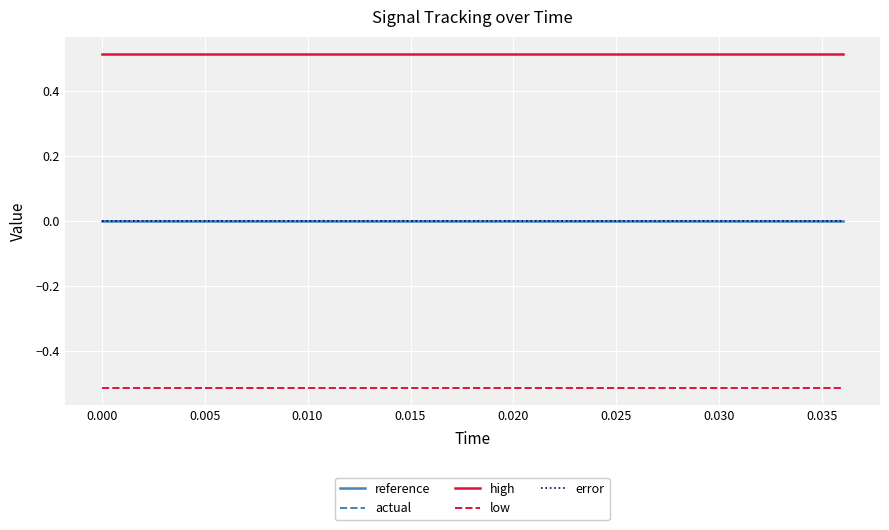

True or false: low and actual intersect in this chart.

False